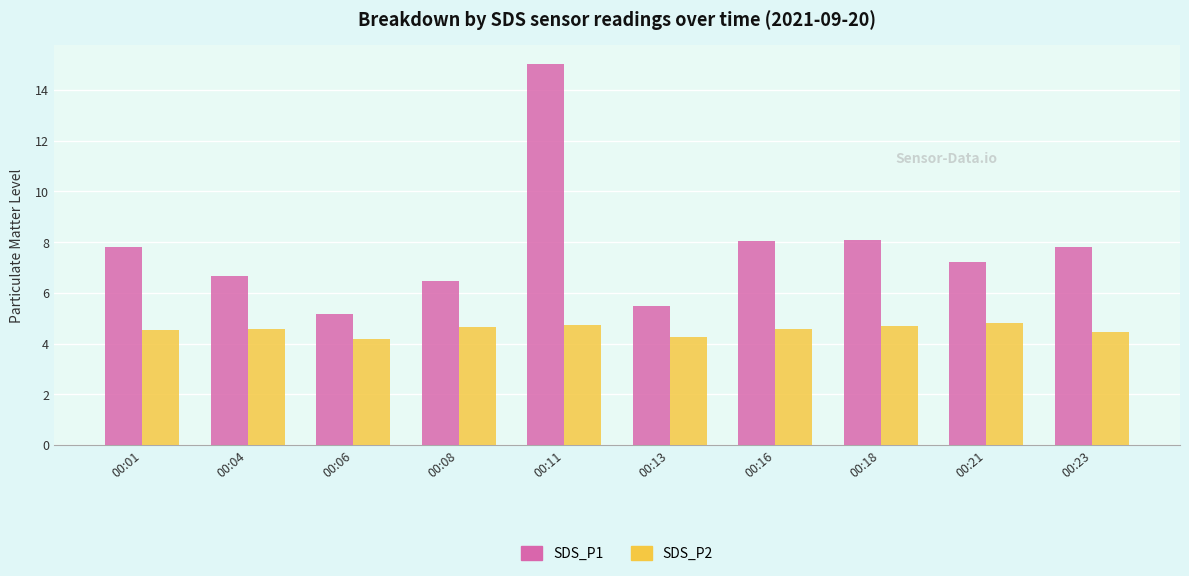

True or false: SDS_P2 has a value of 4.8 at 00:21.

True